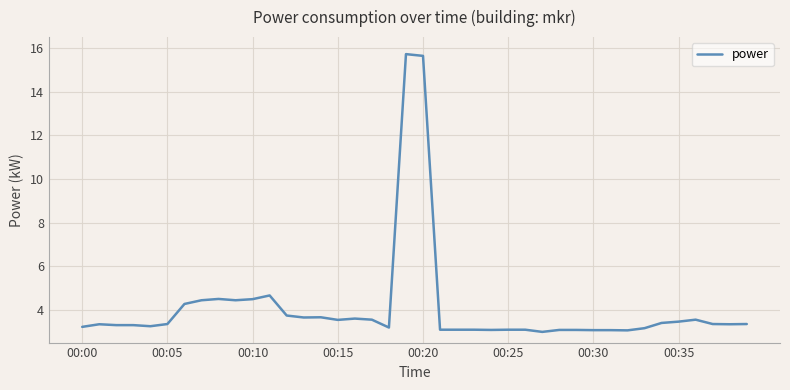

What is the smallest value displayed?

3.0